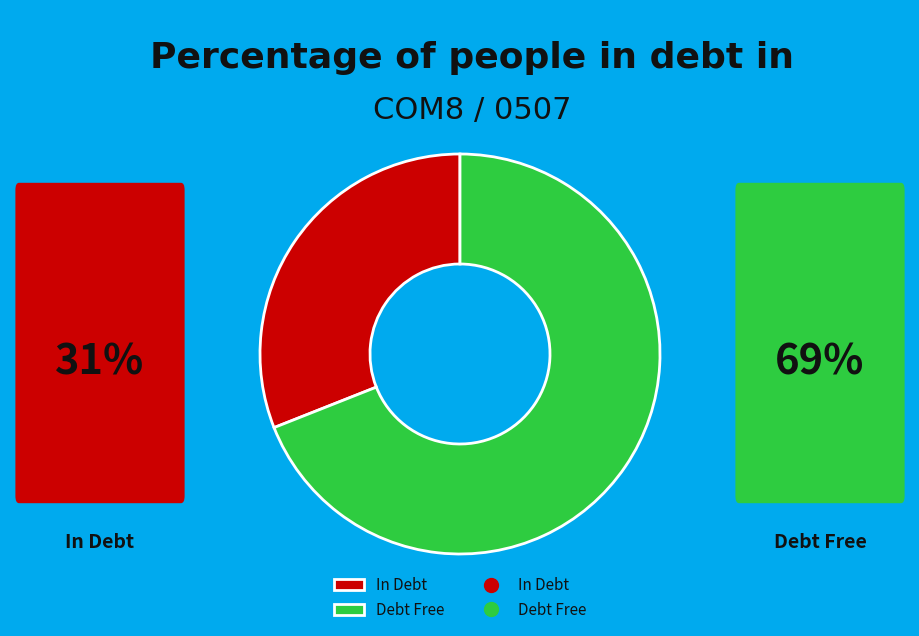

Is there a majority slice in this chart?

Yes